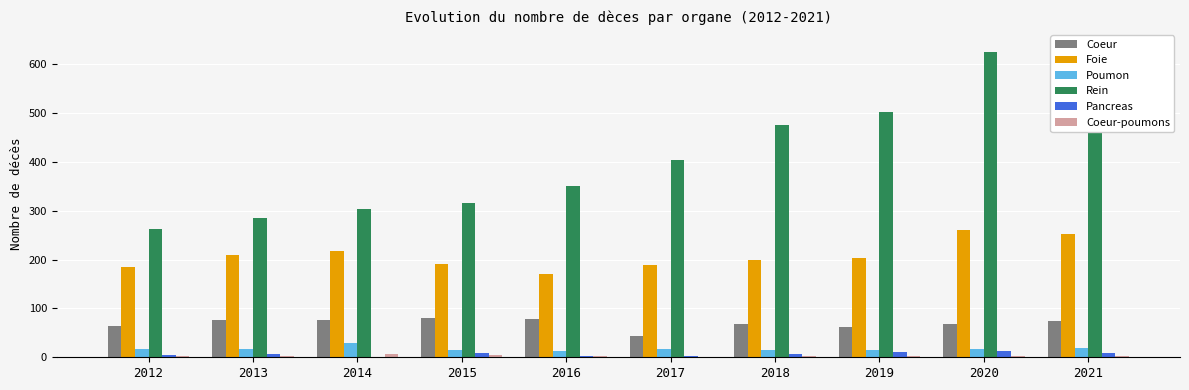

What is the difference between the Foie values at 2018 and 2012?

16